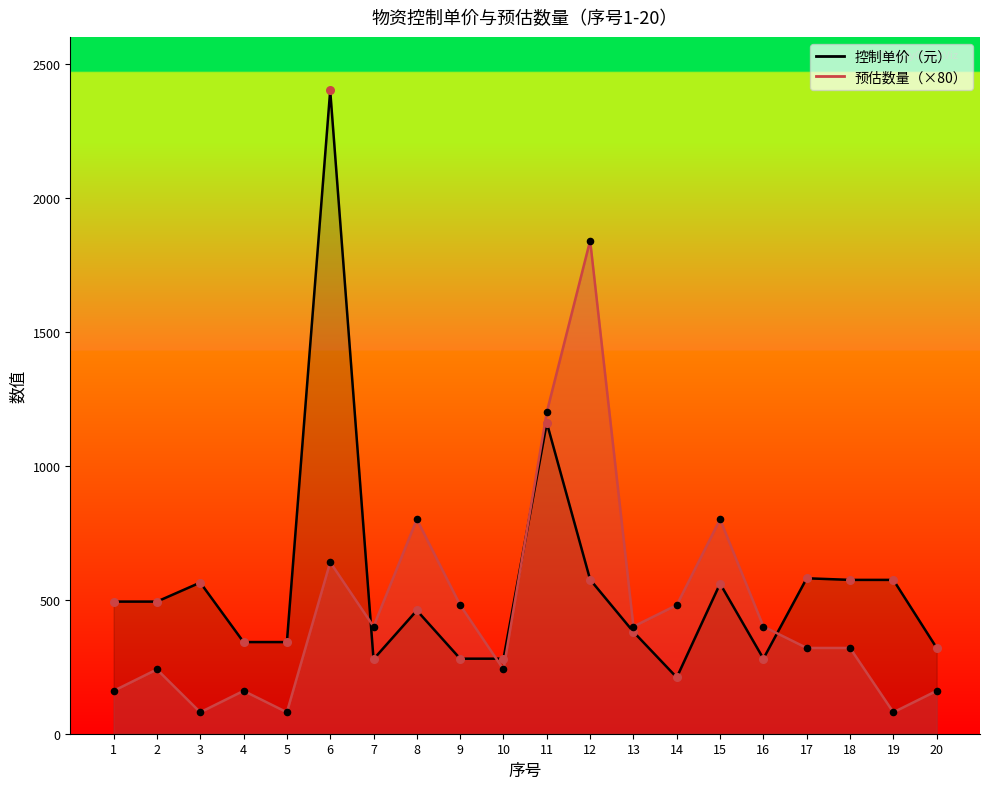

Which series contains the highest Y value?

控制单价（元）